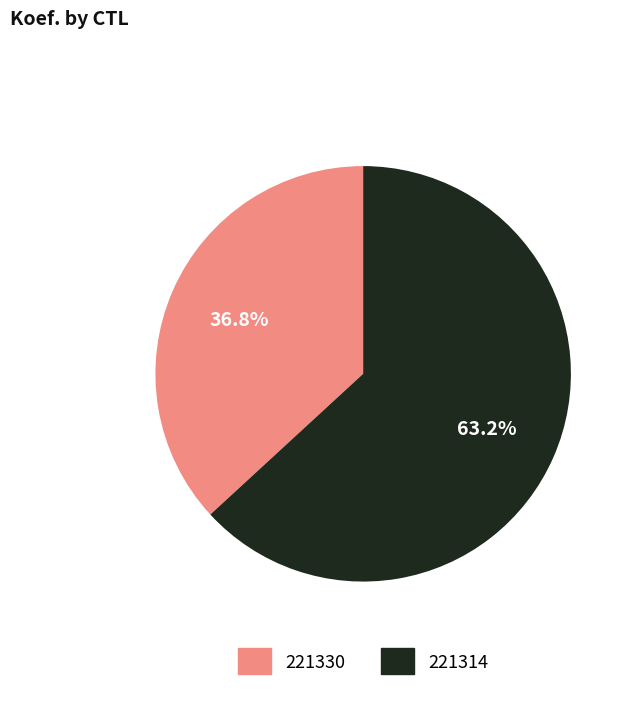

To the nearest percent, what portion does 221314 represent?

63%